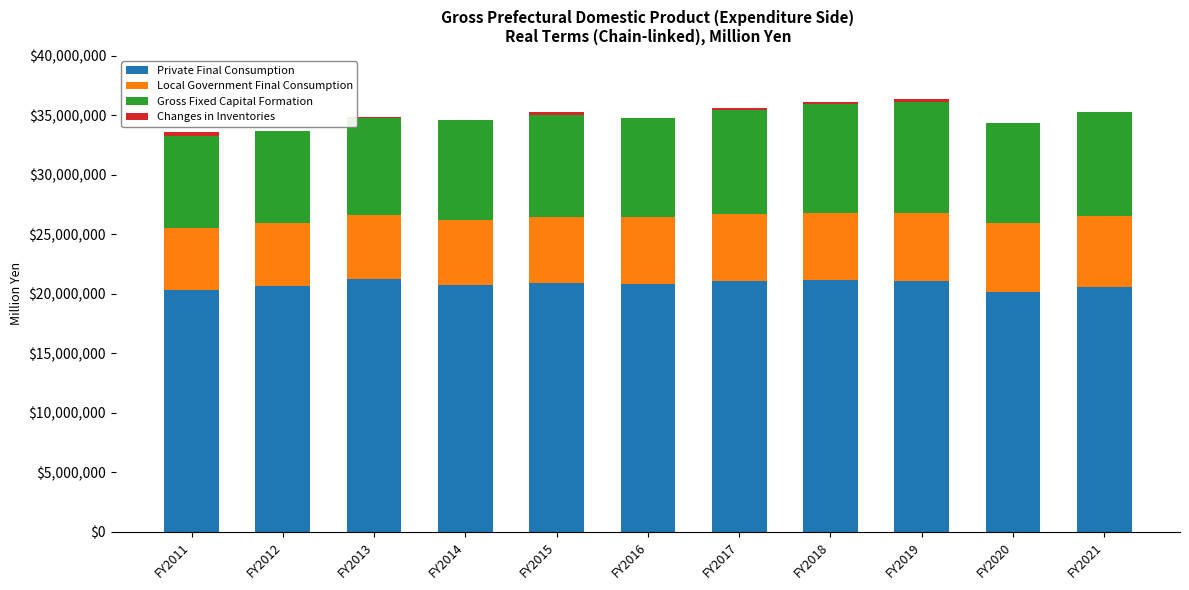

The value of Private Final Consumption at FY2014 is 9453796. True or false?

False